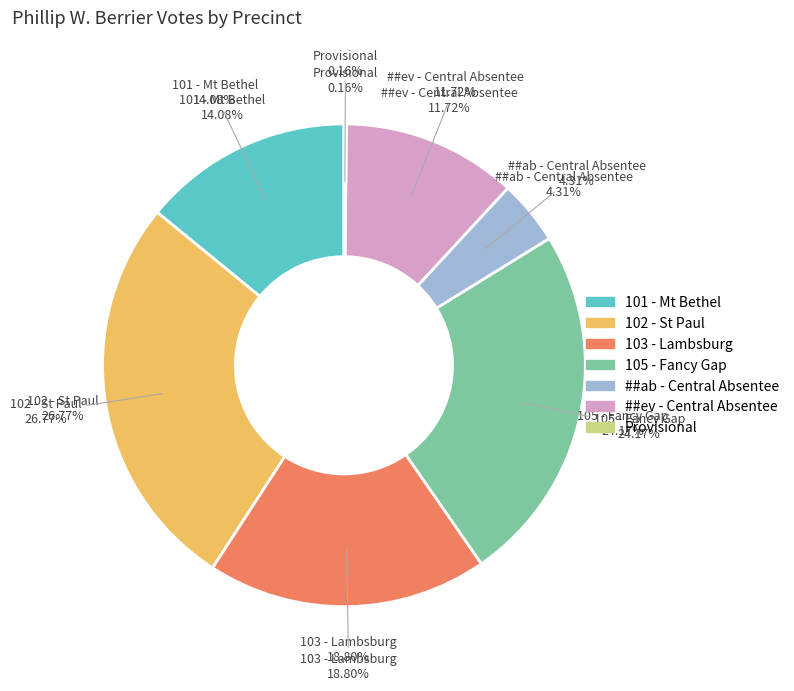

To the nearest percent, what is the difference between the largest and smallest slice percentages?

27%